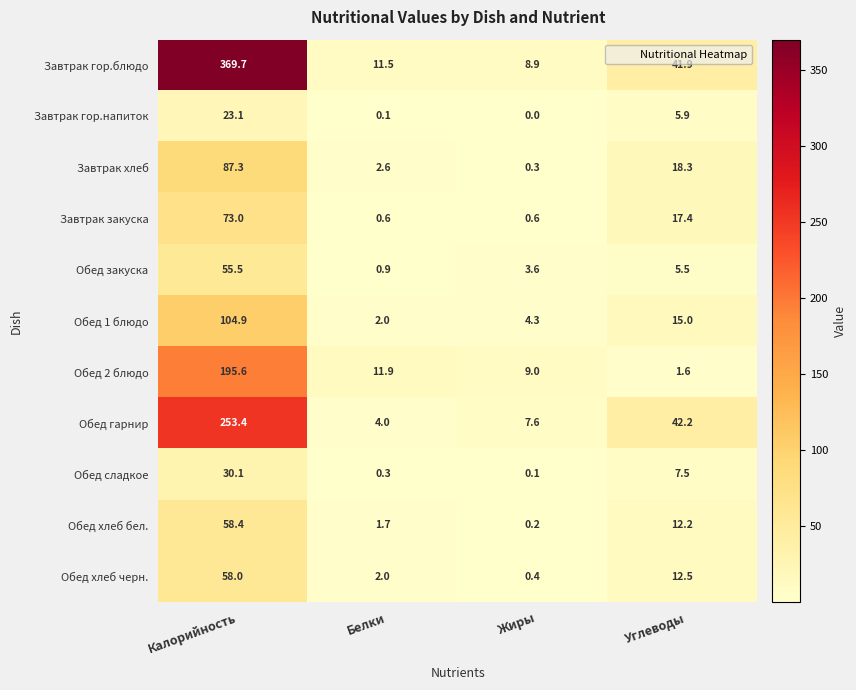

Where is Обед сладкое nearest to the value 15?

Углеводы